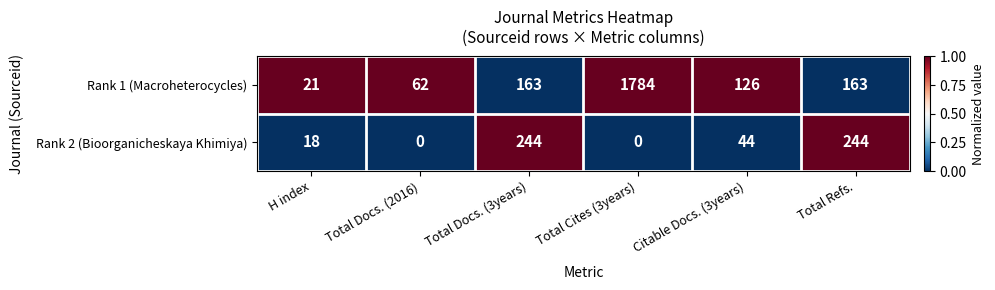

List the series in order of their overall mean, highest first.

Rank 1 (Macroheterocycles), Rank 2 (Bioorganicheskaya Khimiya)